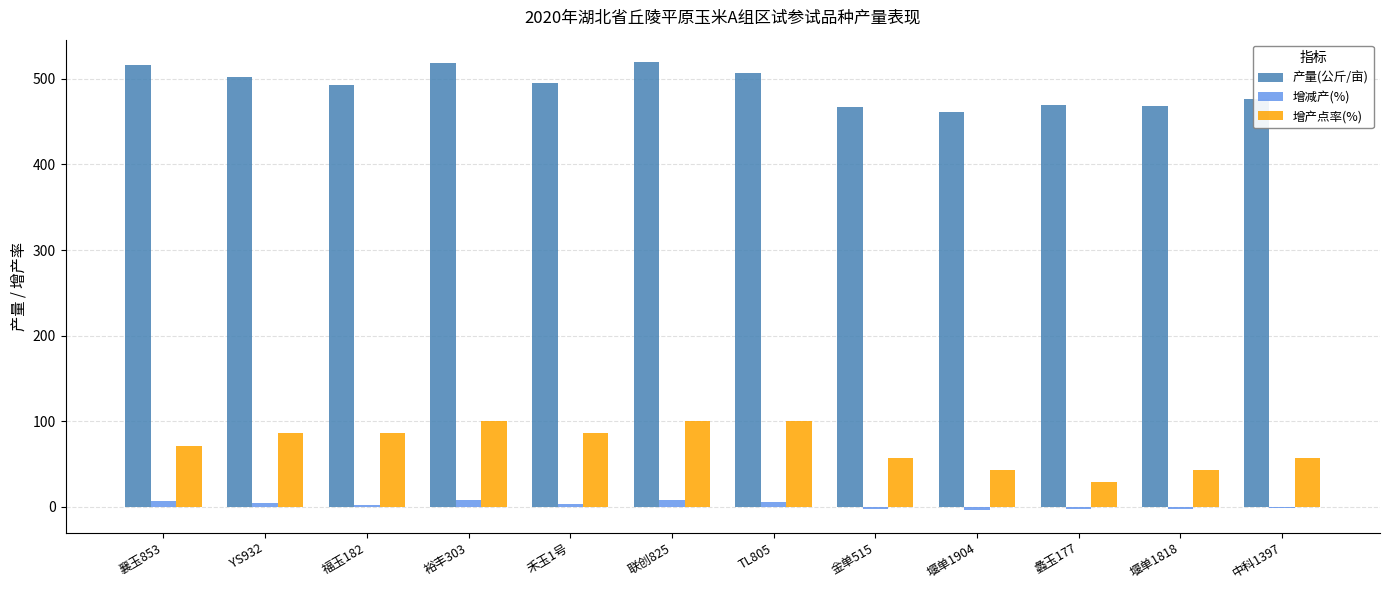

Does the chart contain stacked bars?

No